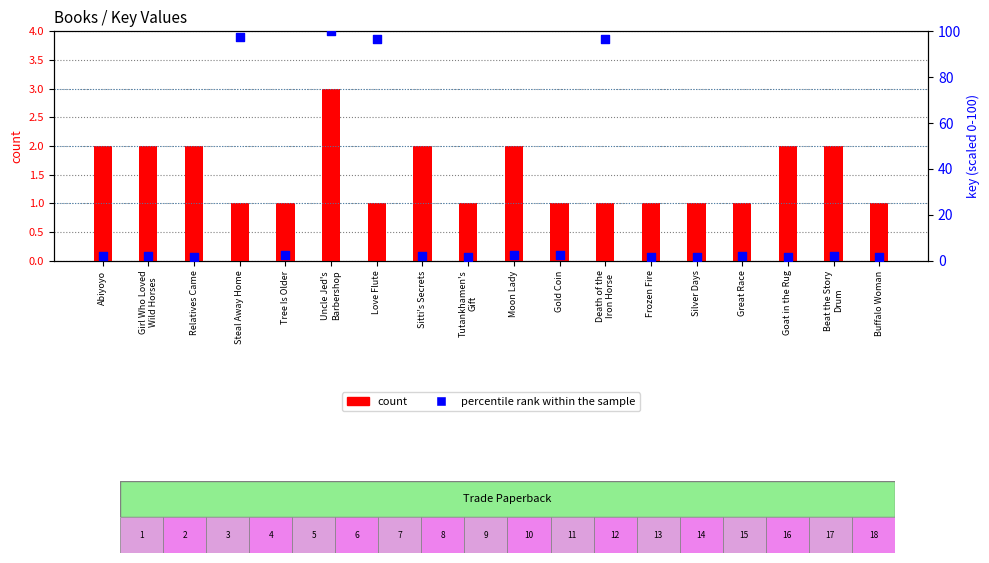

What is the total value across all series at Girl Who Loved
Wild Horses?

3.9